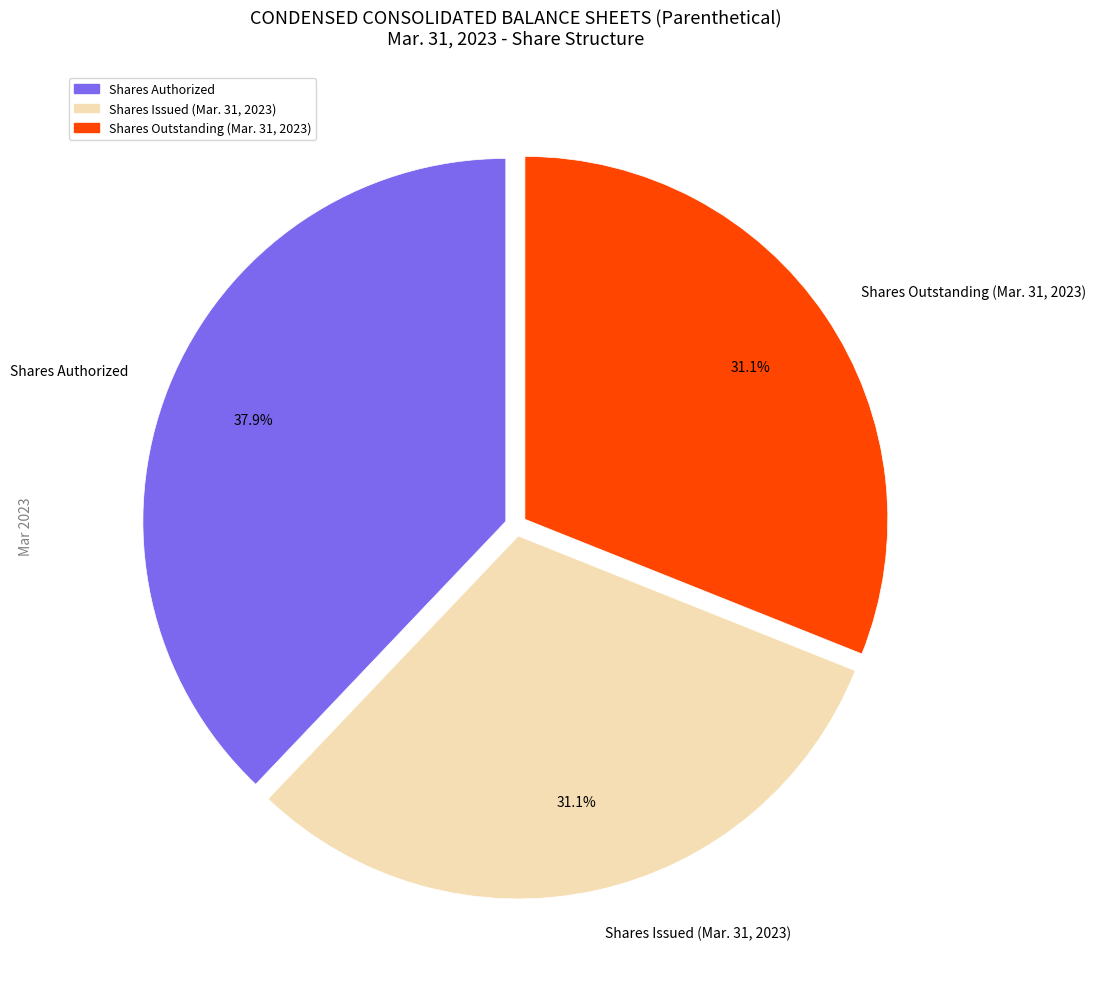

Is there any slice that represents more than half of the pie?

No